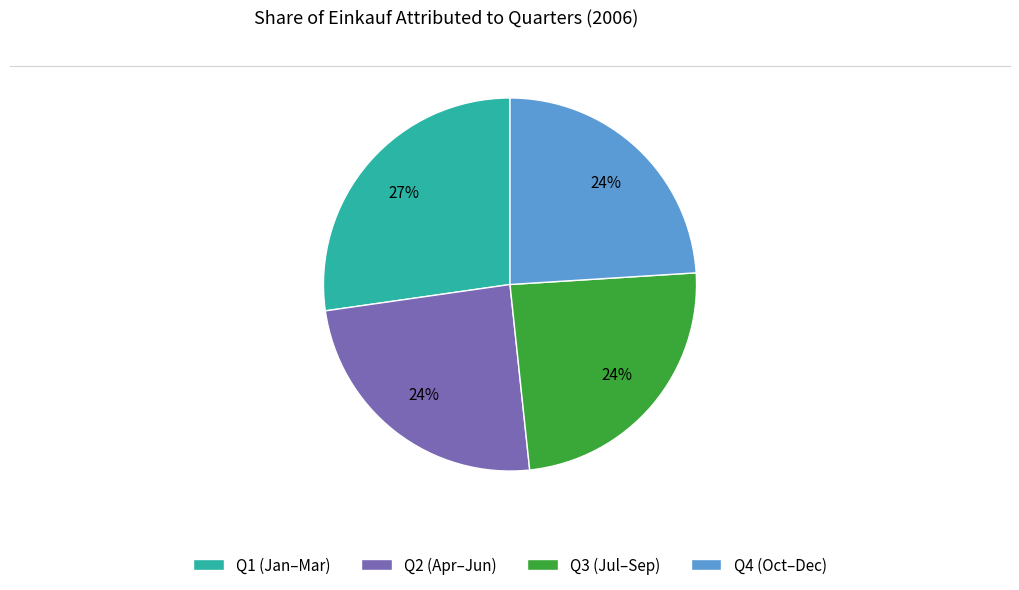

Which category has the biggest portion of the pie?

Q1 (Jan–Mar)